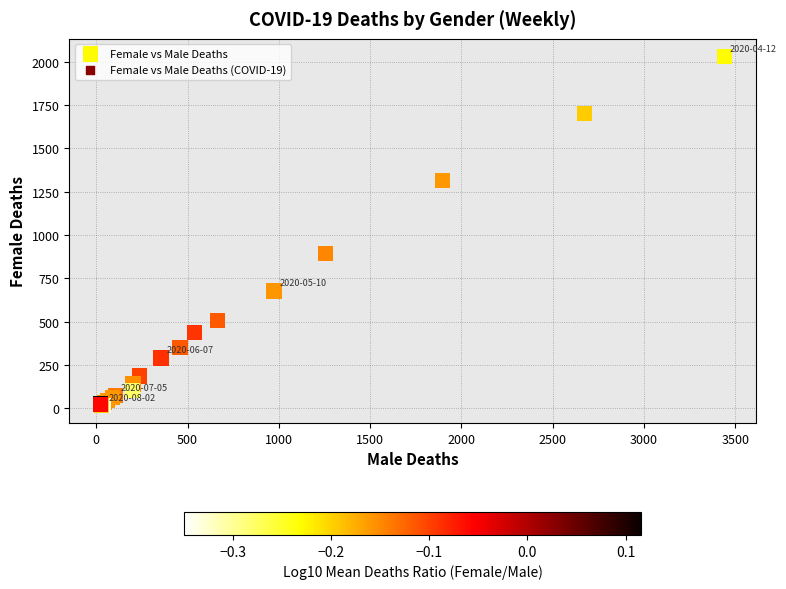

What Y value in the scatter plot is closest to 1024?

894